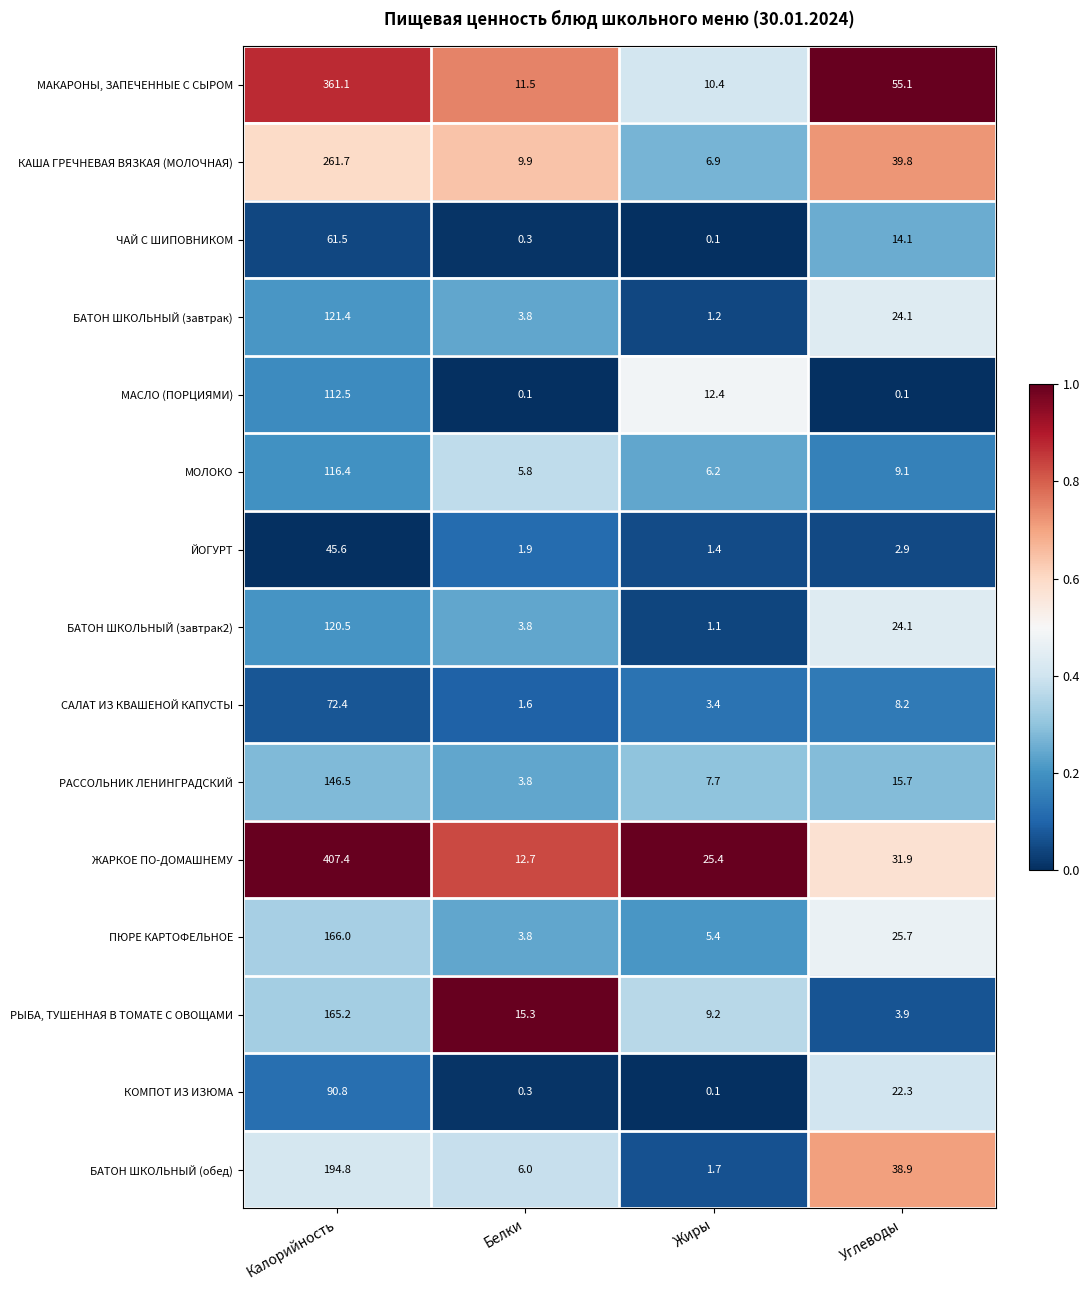

Count the number of categories in the chart.

4